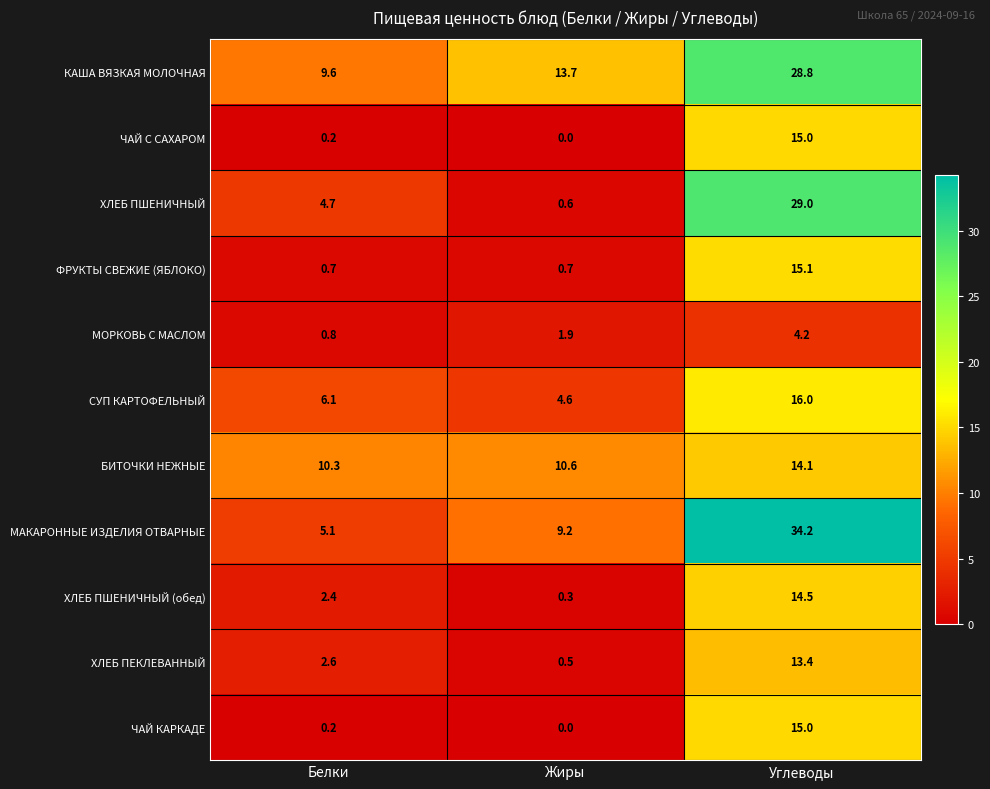

What is the spread (max minus min) of values at Жиры?

13.7